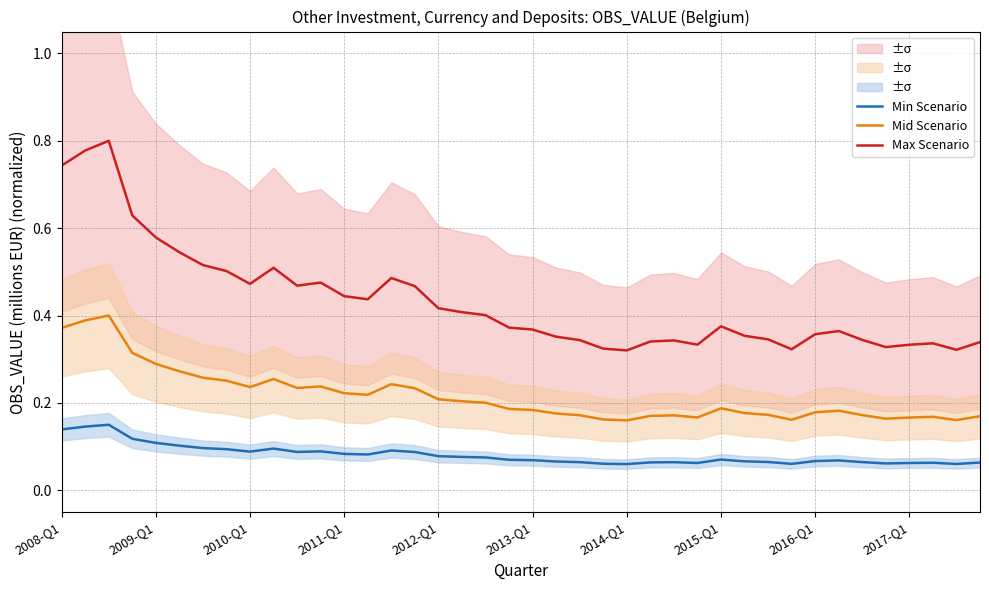

True or false: Mid Scenario and Min Scenario intersect in this chart.

False